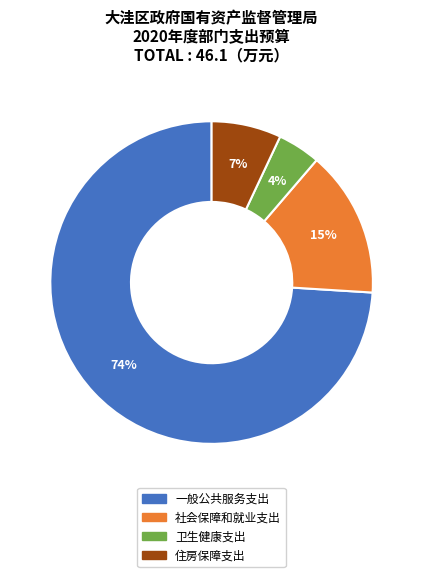

Do 一般公共服务支出 and 社会保障和就业支出 together represent more than half of the pie?

Yes